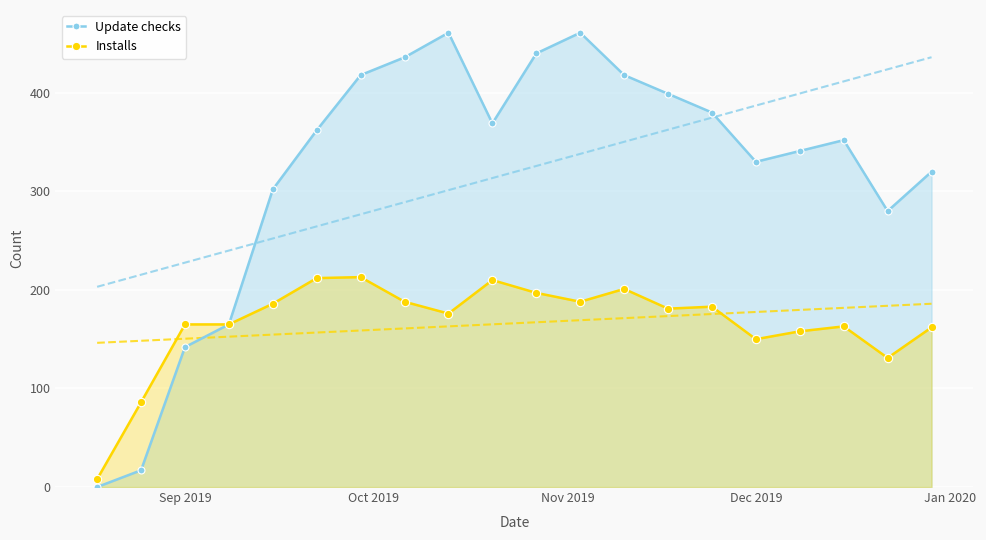

Reading left to right, what are all the values shown in this chart?

Update checks: 0	17	142	165	302	362	418	436	461	369	440	461	418	399	380	330	341	352	280	320
Installs: 8	86	165	165	186	212	213	188	176	210	197	188	201	181	183	150	158	163	131	162